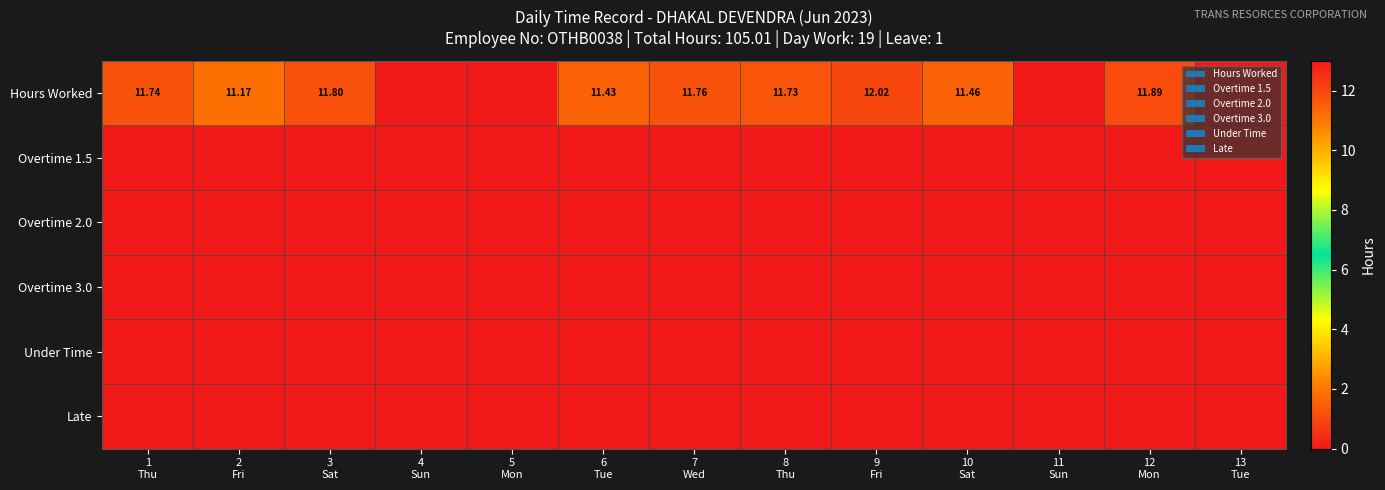

At which label is Hours Worked closest to 6?

2 Fri